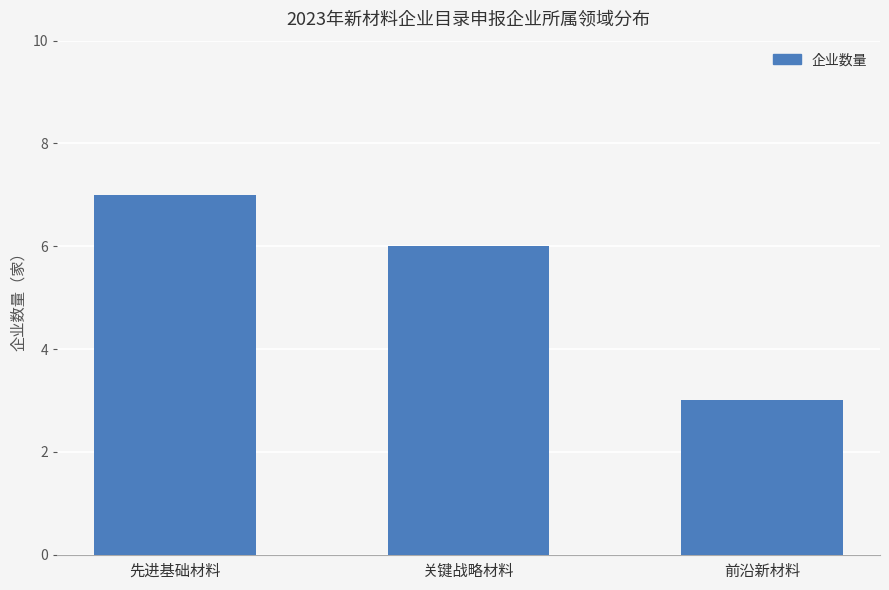

Reading right to left, transcribe all the data shown in this chart.

3	6	7